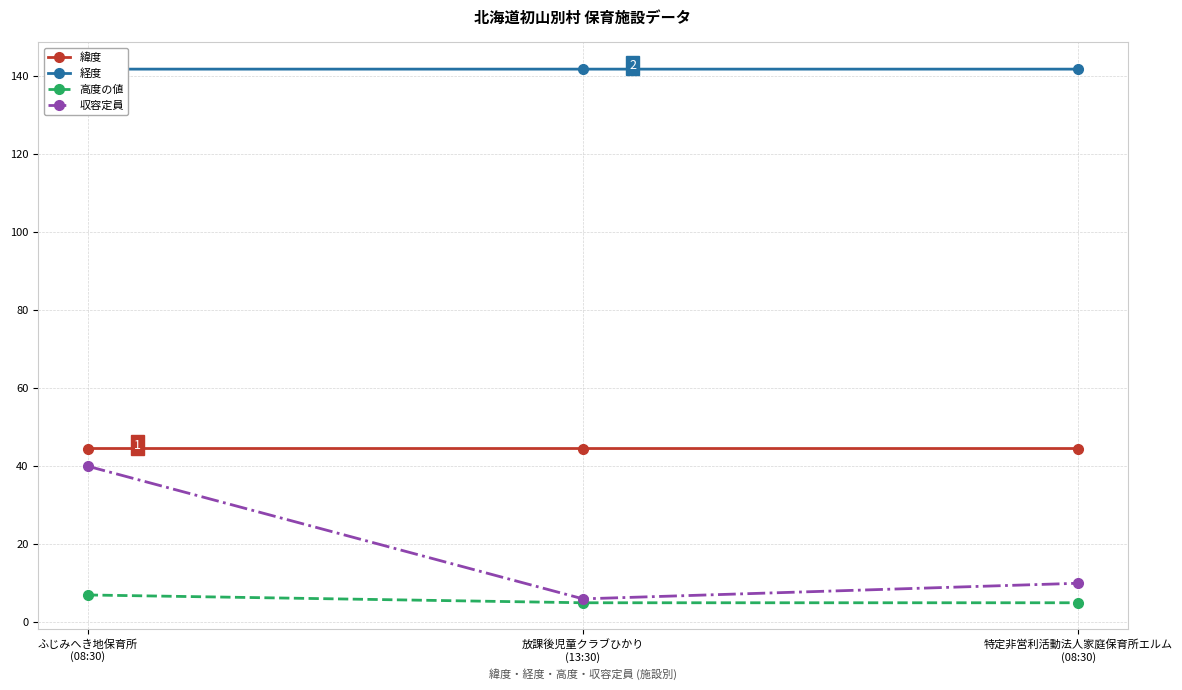

Which series changed the most between ふじみへき地保育所
(08:30) and 特定非営利活動法人家庭保育所エルム
(08:30)?

収容定員